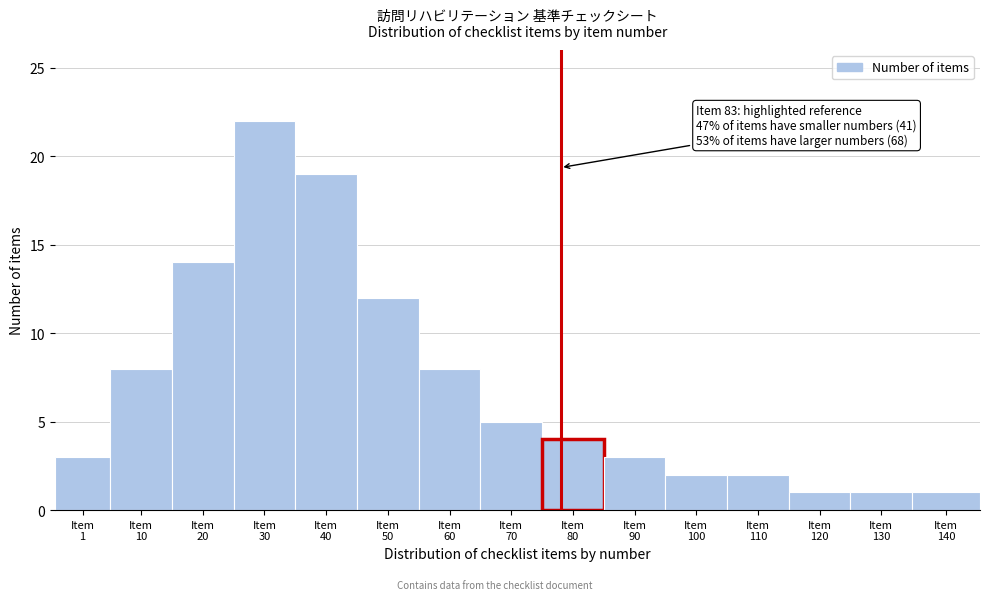

Reading left to right, transcribe all the data shown in this chart.

3	8	14	22	19	12	8	5	4	3	2	2	1	1	1